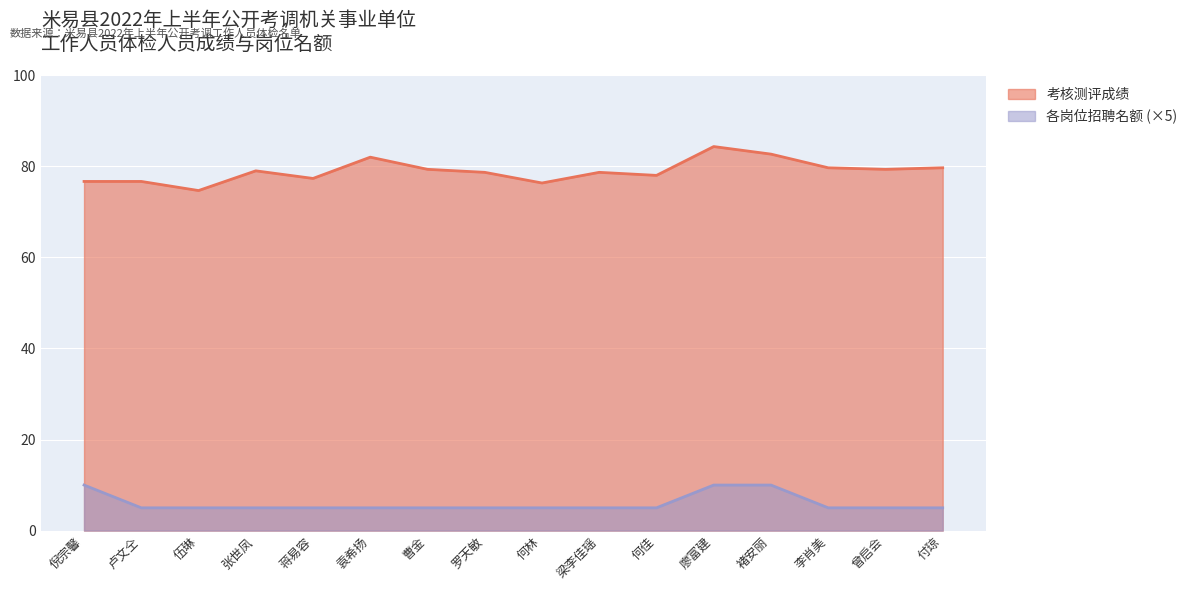

List the series in order of their peak value, highest first.

考核测评成绩, 各岗位招聘名额 (×5)